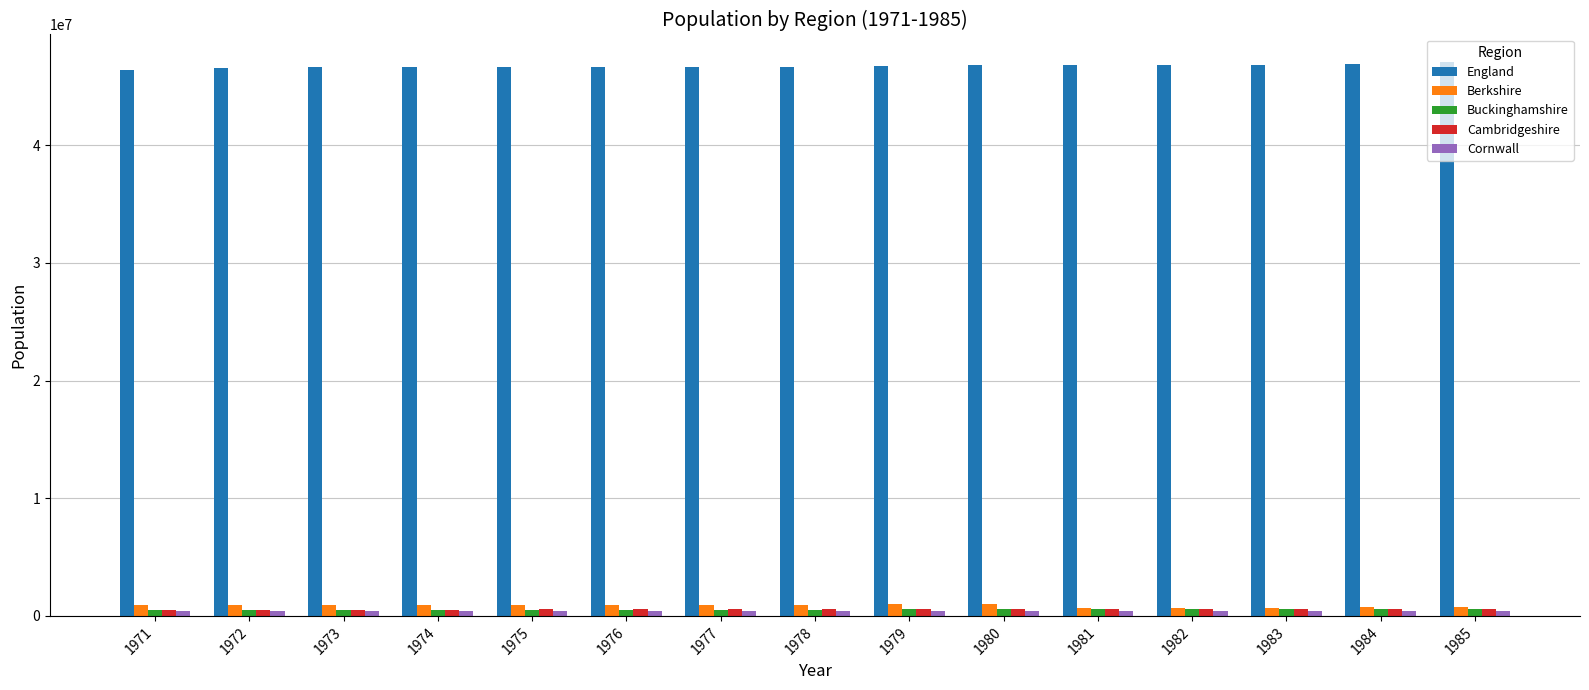

What is the average value of the Berkshire series?

872312